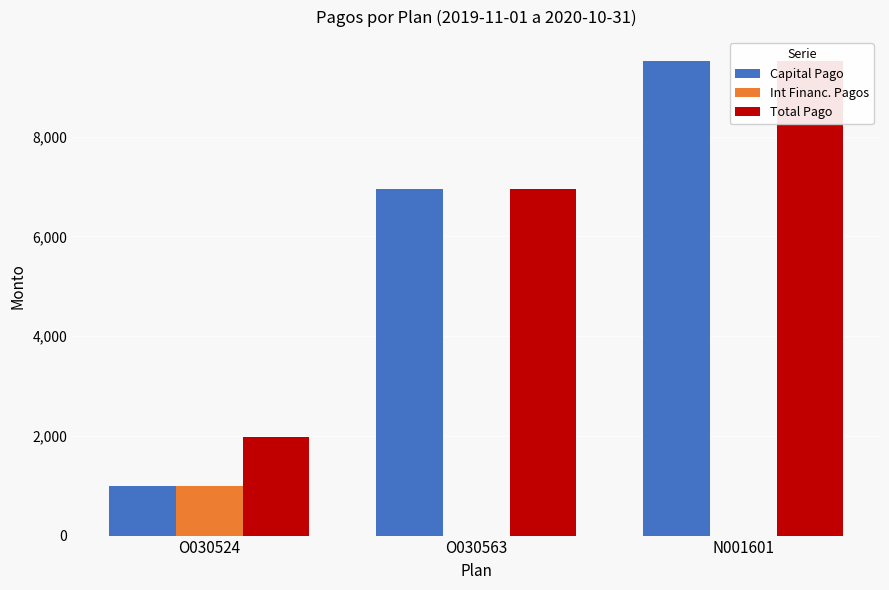

What is the difference between the maximum and minimum values in the Capital Pago series?

8520.0